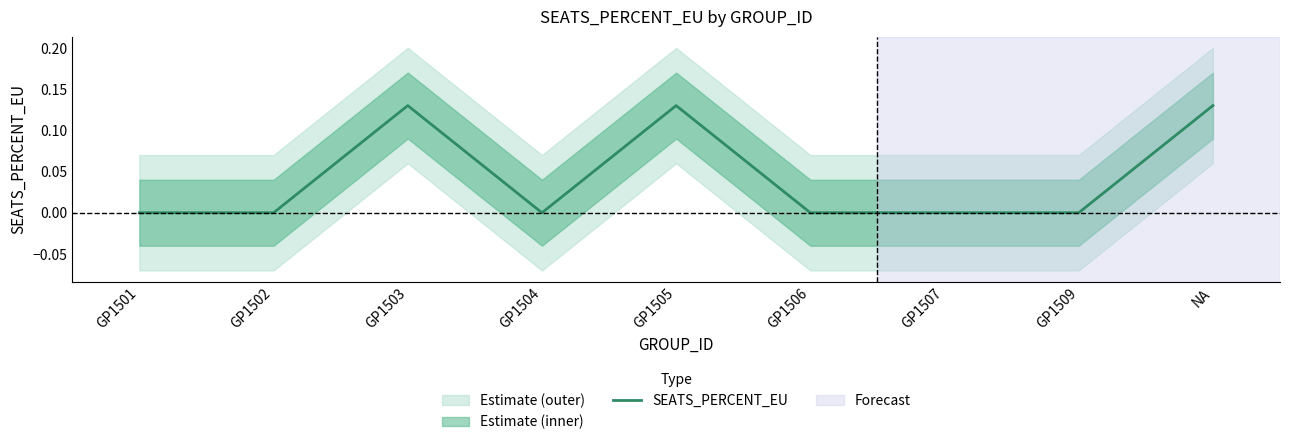

How many points are lower than both their immediate neighbors (excluding endpoints)?

1